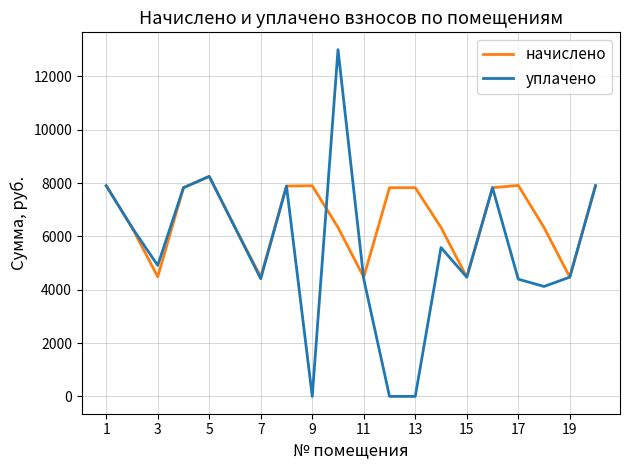

Rank the series by their maximum value, from highest to lowest.

уплачено, начислено